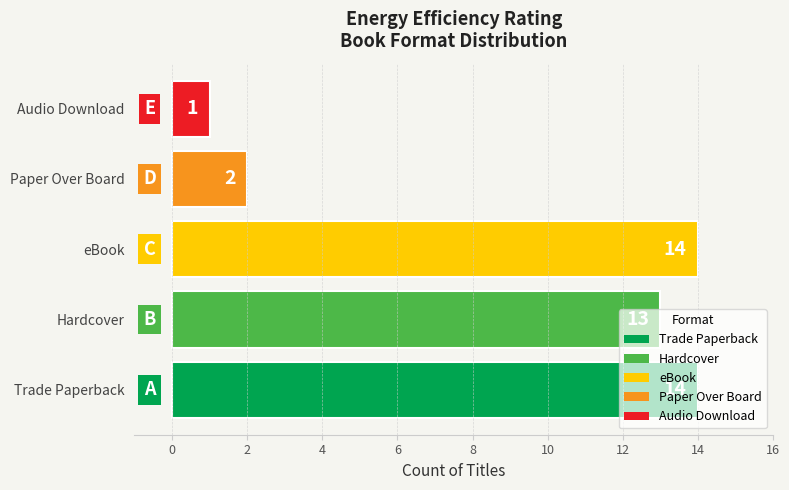

What is the maximum value shown in the chart?

14